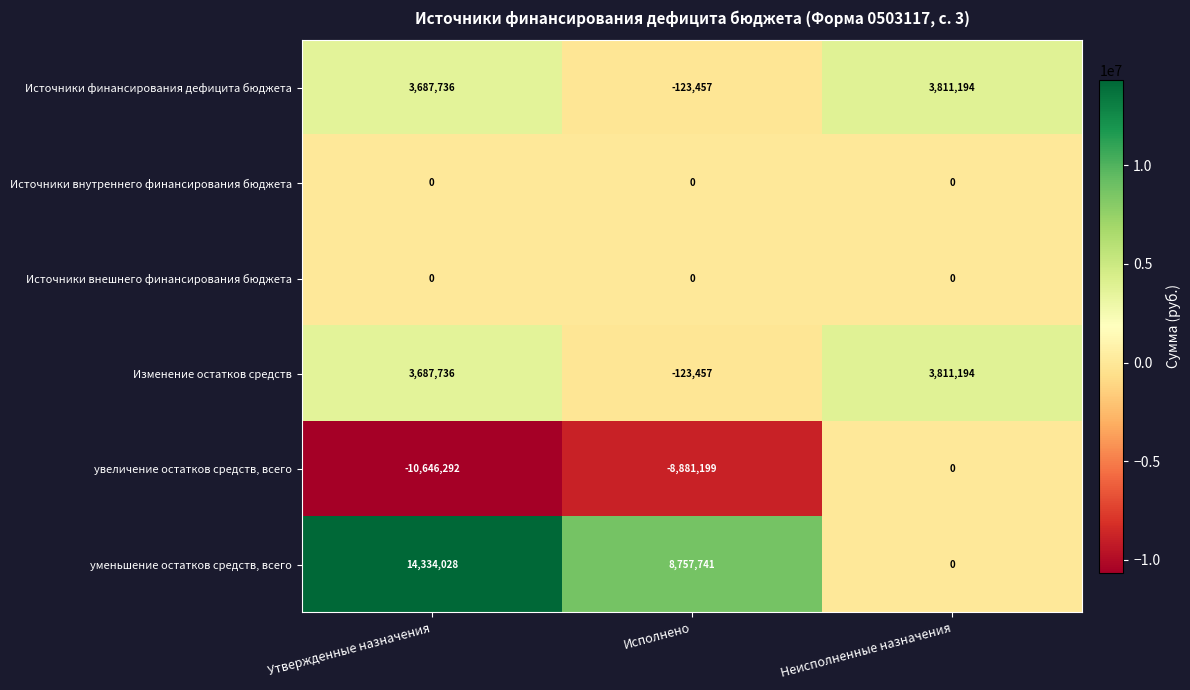

Which series has the largest total across all categories?

уменьшение остатков средств, всего